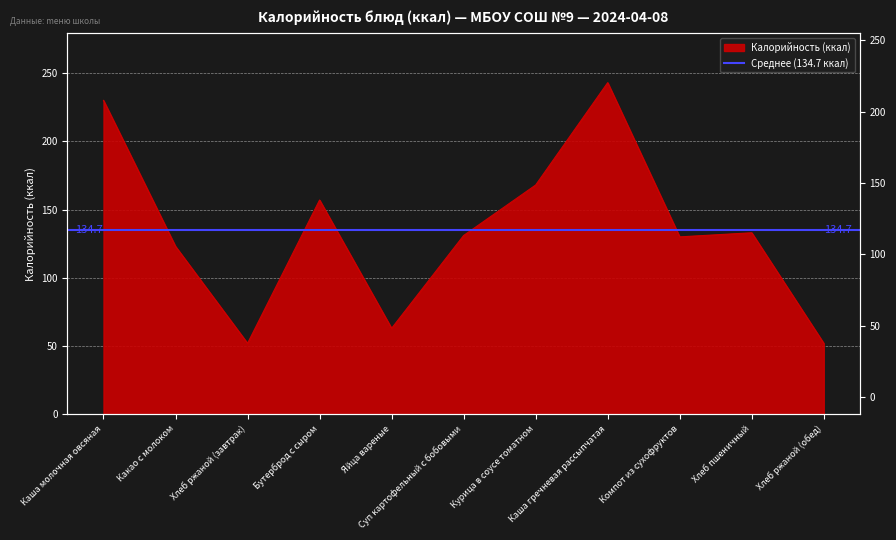

Is it true that the value at Хлеб пшеничный is 191?

False